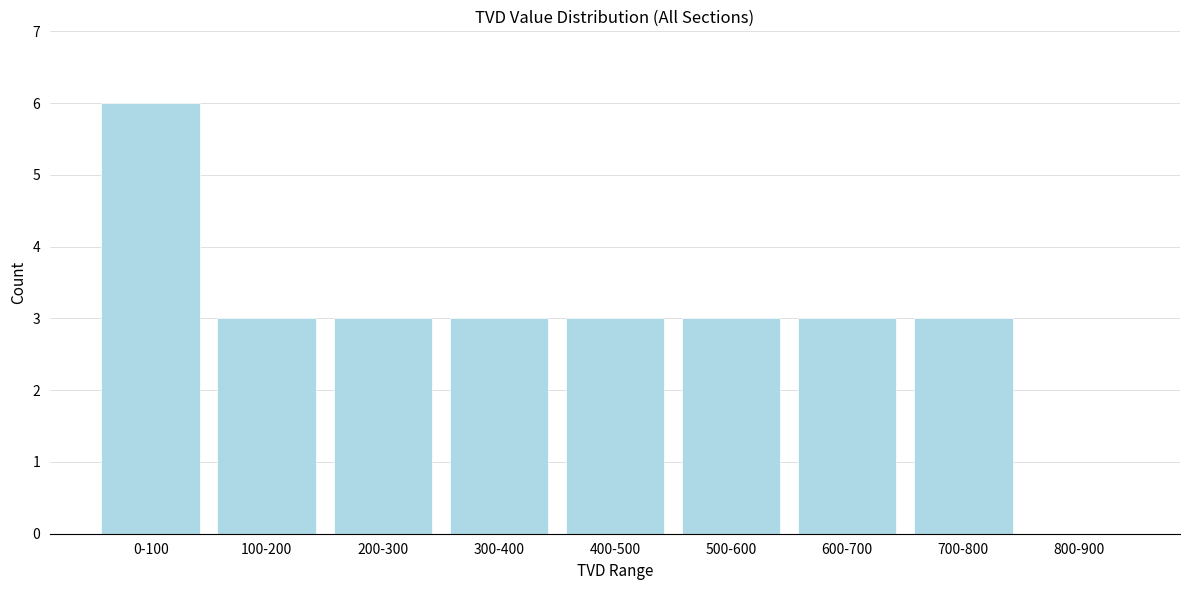

Reading left to right, what are all the values shown in this chart?

0-100=6	100-200=3	200-300=3	300-400=3	400-500=3	500-600=3	600-700=3	700-800=3	800-900=0